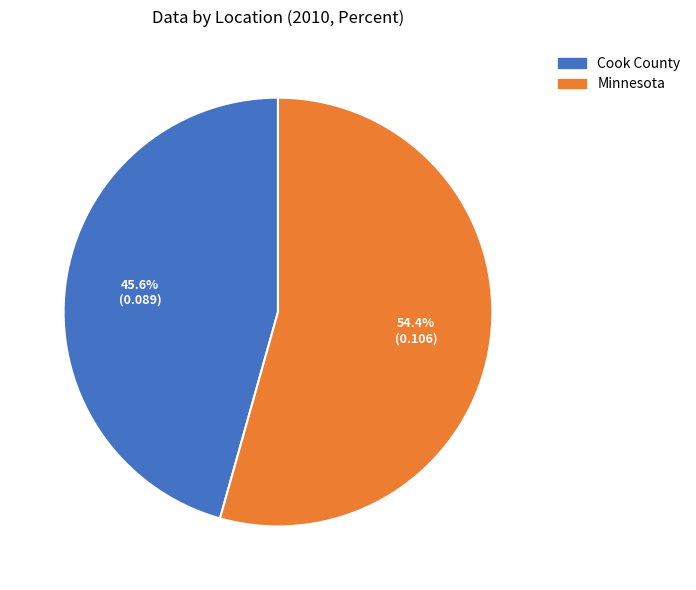

What is the largest slice in the pie chart?

Minnesota